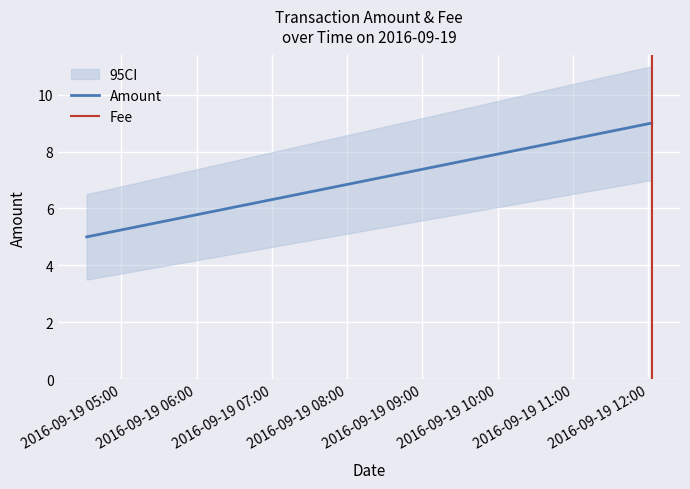

What is the sum of the values at 2016-09-19 04:32:29 and 2016-09-19 04:32:29?

10